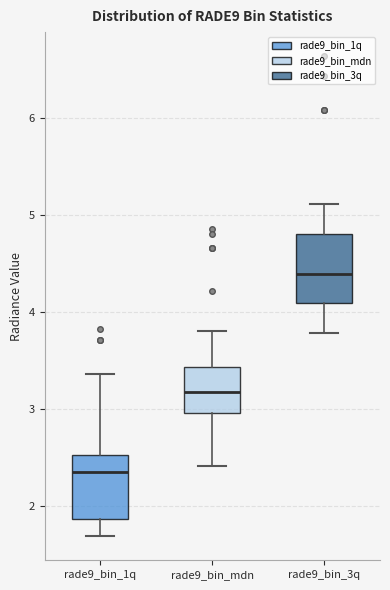

Which box's median line is the highest?

rade9_bin_3q